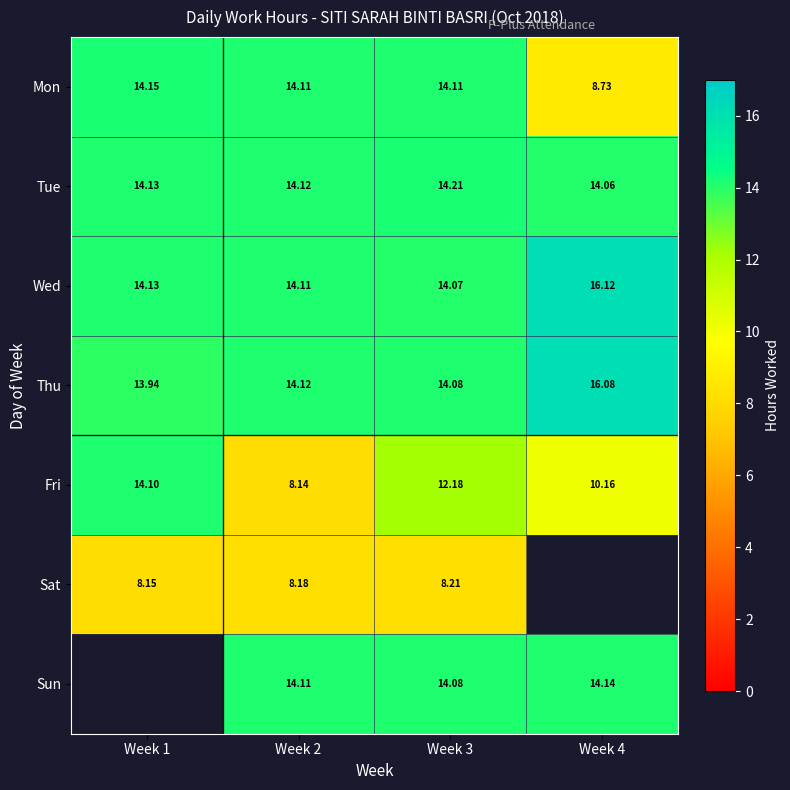

What is the total value across all series at Week 3?

90.9